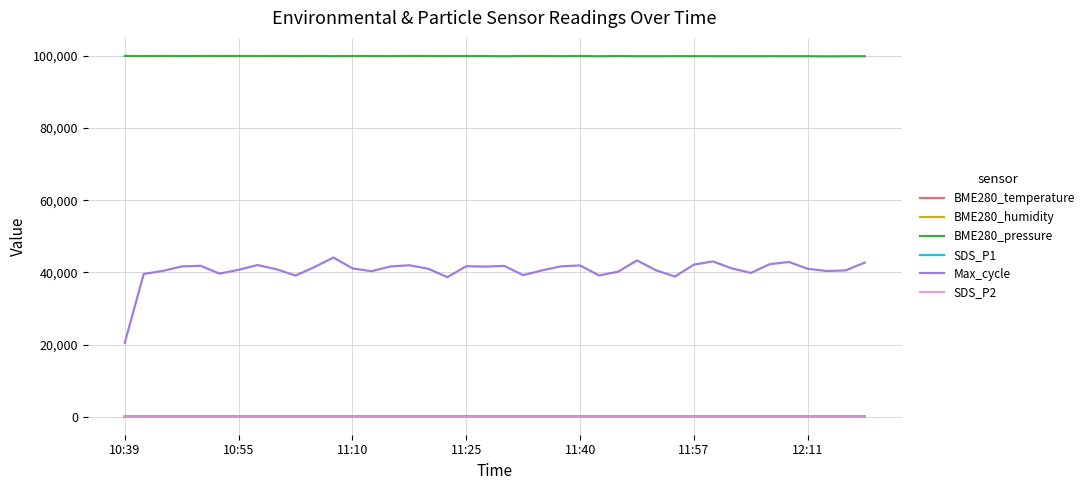

True or false: Max_cycle and BME280_pressure intersect in this chart.

False